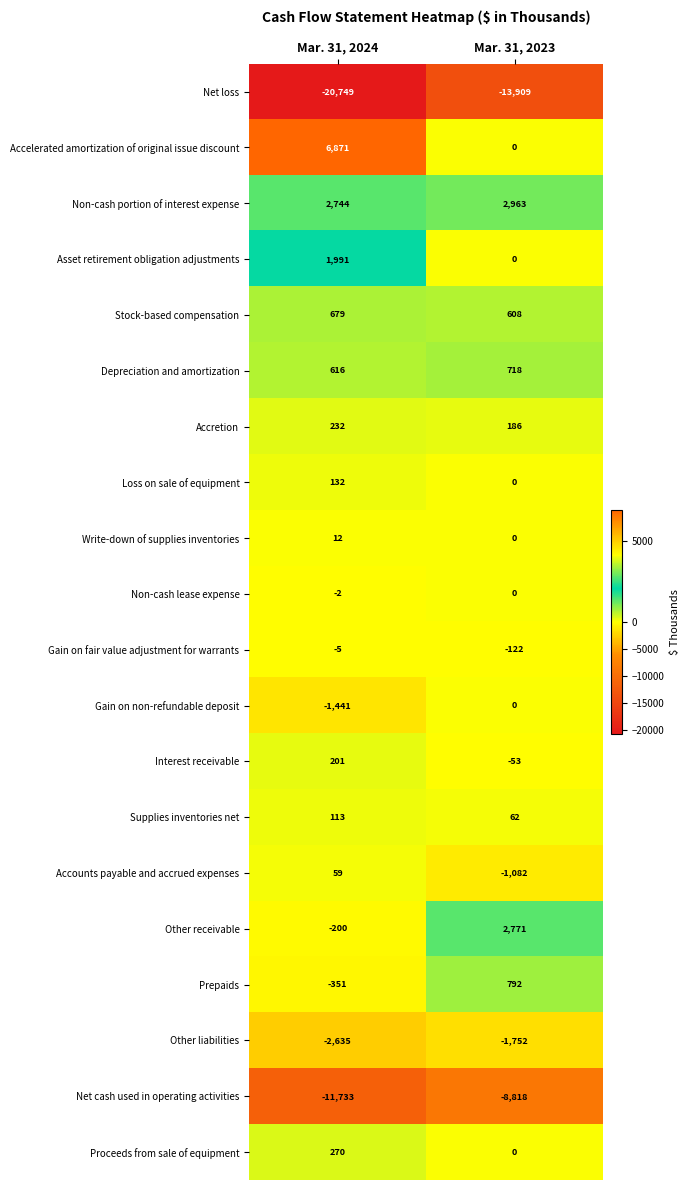

Is it true that Gain on non-refundable deposit equals -751 at Mar. 31, 2024?

False